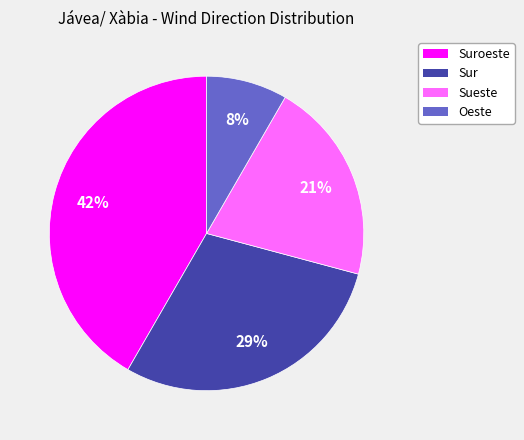

Does any single category account for the majority?

No